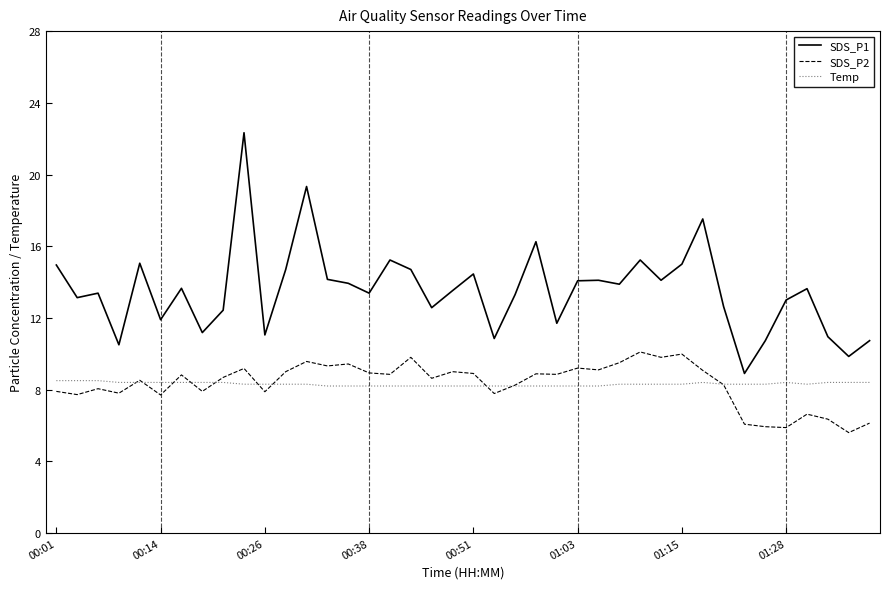

What is the maximum value for SDS_P2?

10.1